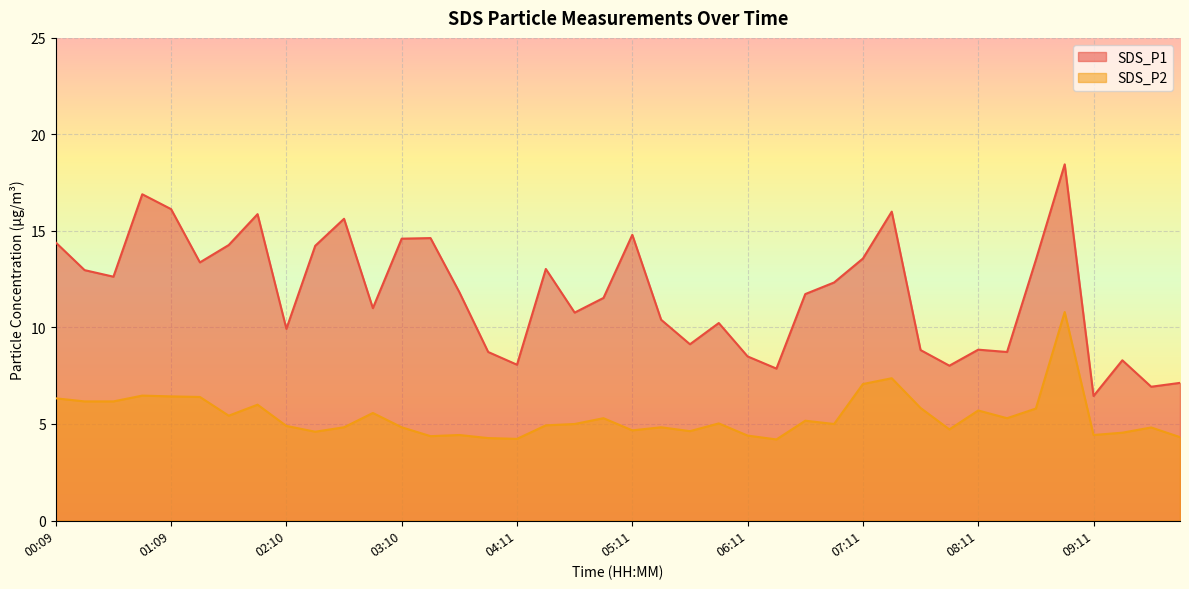

In SDS_P2, how many points are lower than both neighbors (excluding endpoints)?

11